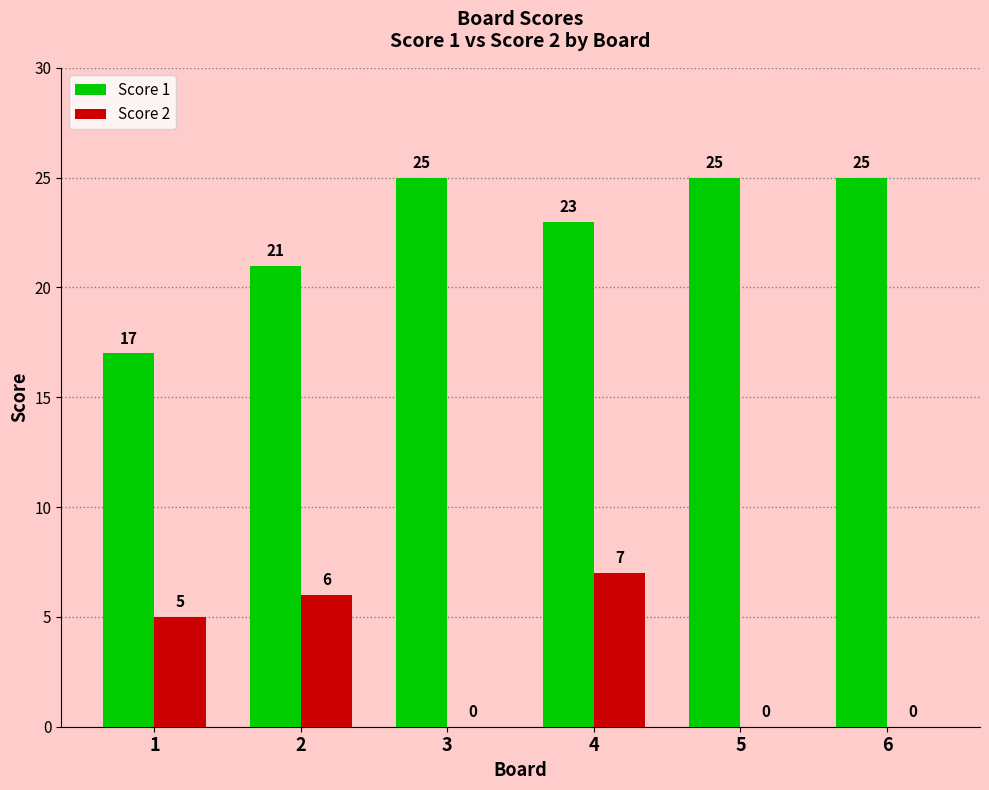

Which series has the largest range (max minus min)?

Score 1